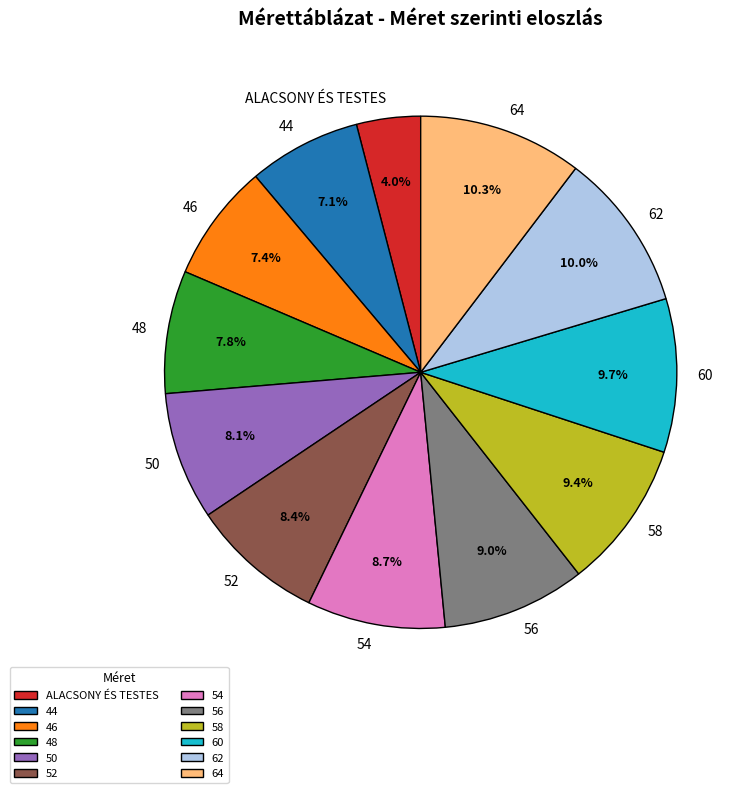

Is it true that 58 is 9% of the pie?

True